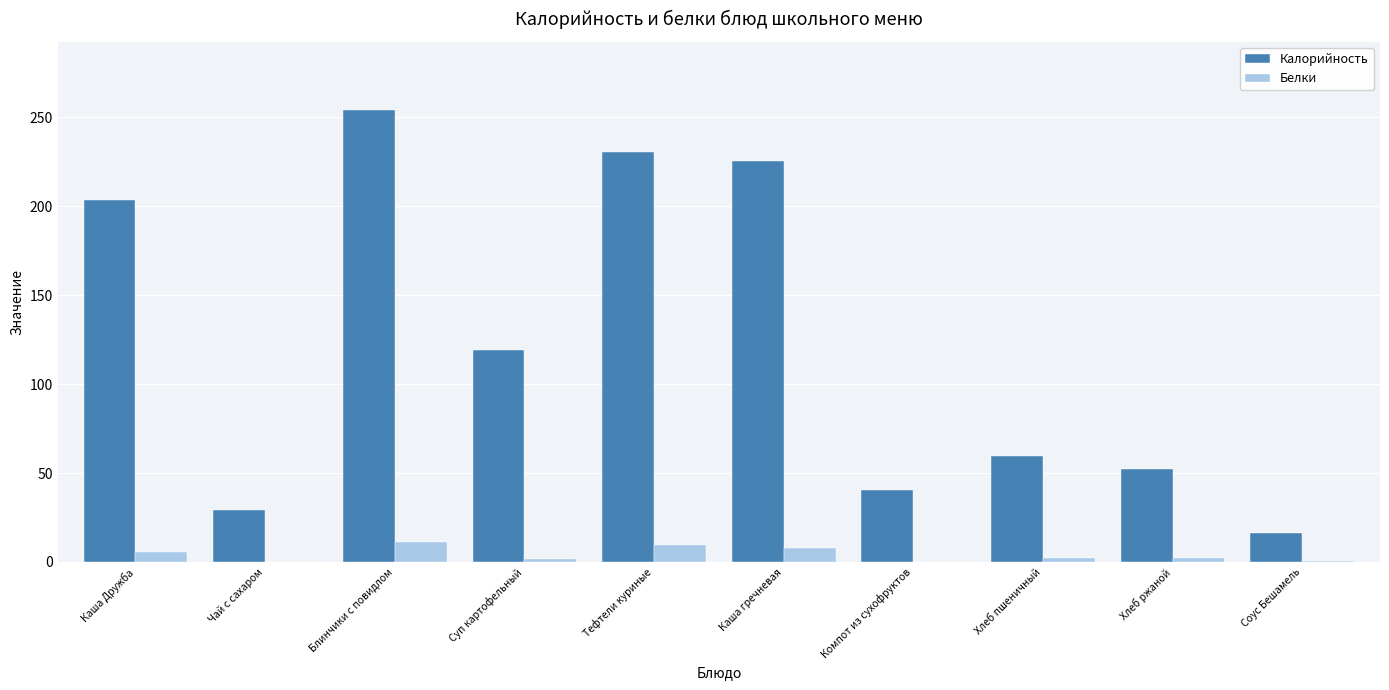

Which series changed the most between Чай с сахаром and Соус Бешамель?

Калорийность